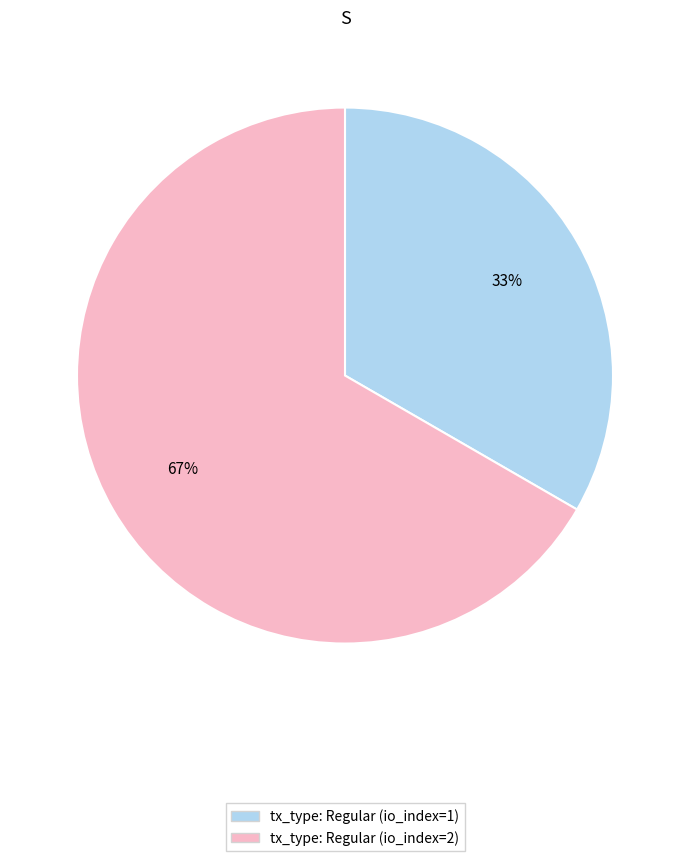

To the nearest percent, what percentage of the pie is tx_type: Regular (io_index=2)?

67%